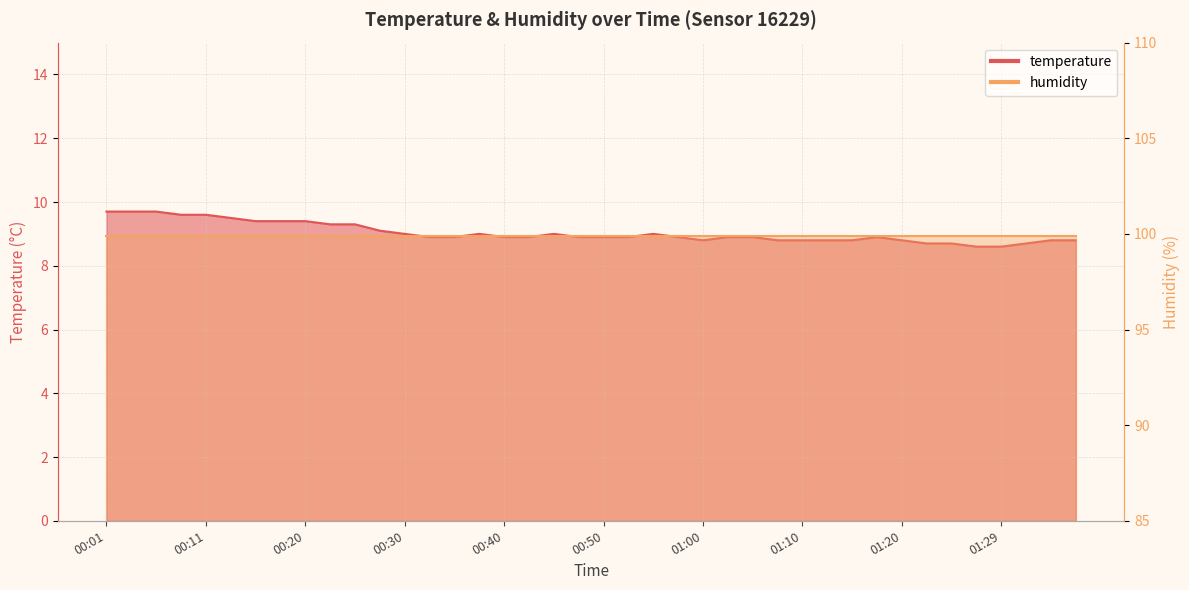

Is it true that the value at 00:52 is 5.7?

False